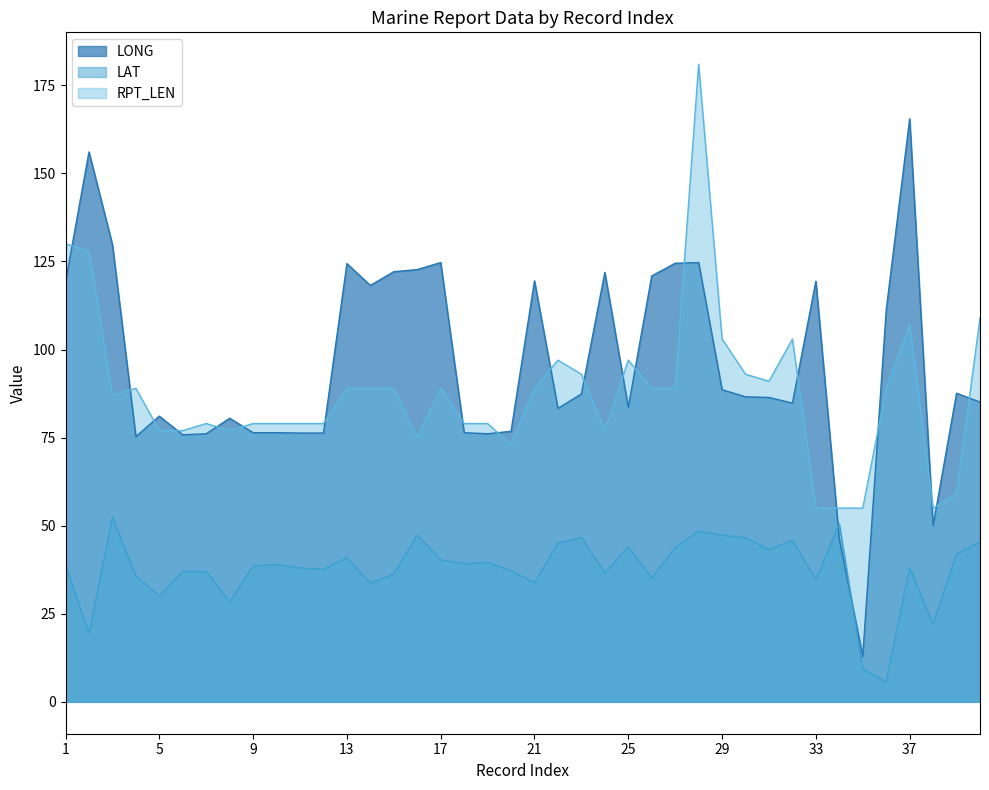

Does the chart display data point markers on the line(s)?

No